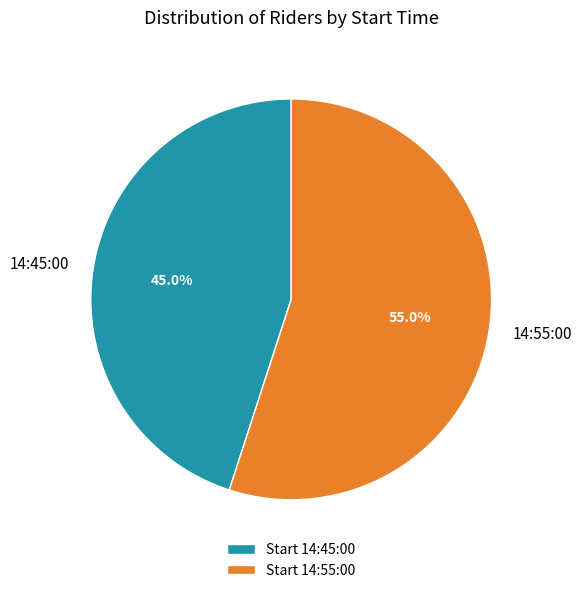

What percentage do 14:55:00 and 14:45:00 together represent?

100.0%